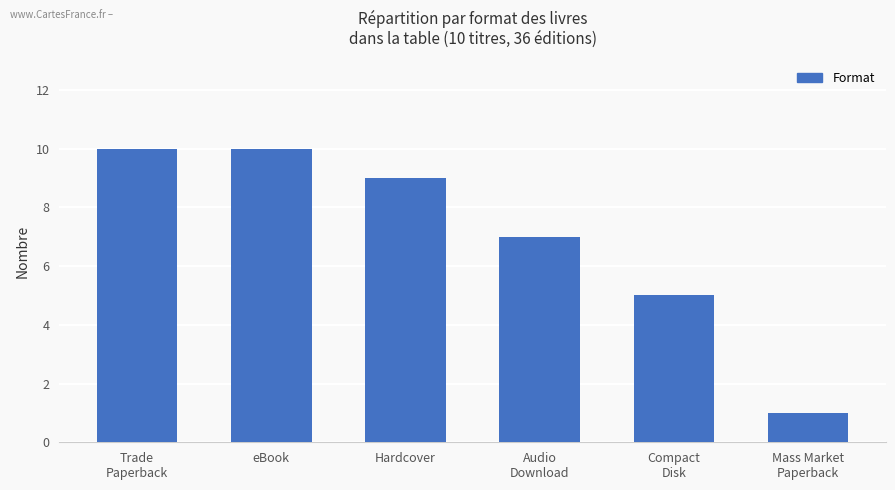

Which has a higher value, Trade
Paperback or Mass Market
Paperback?

Trade
Paperback